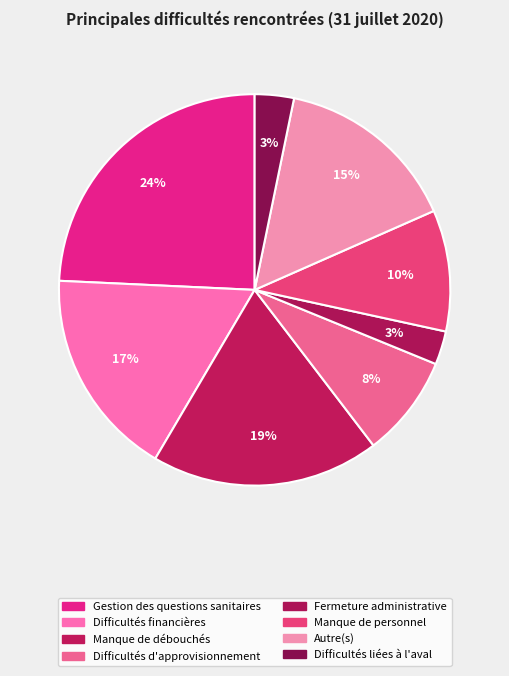

How many segments does this pie chart have?

8